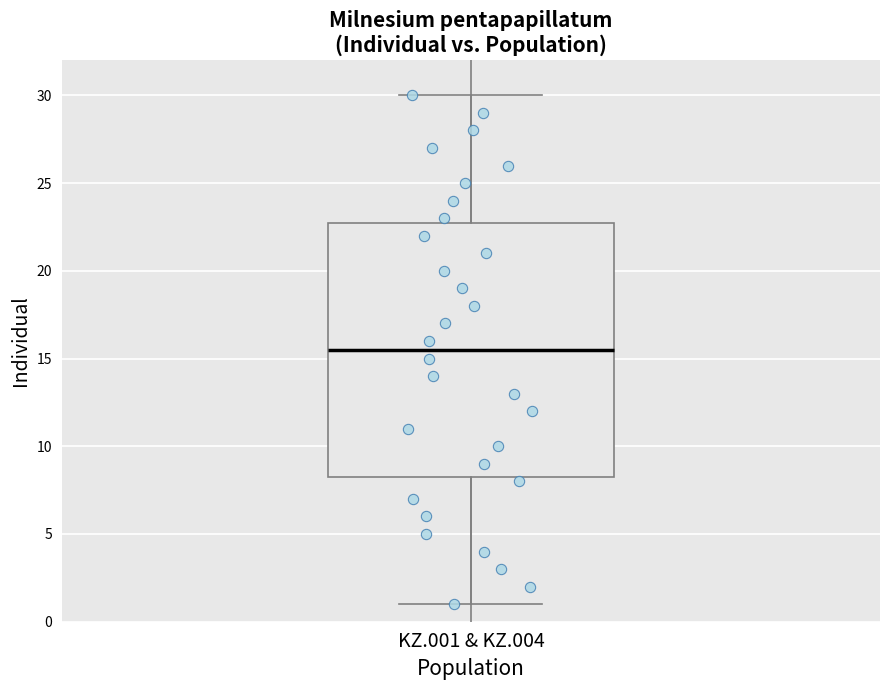

Where is the lower edge of the box for KZ.001 & KZ.004 on the y-axis? The values are not printed on the chart, so give them approximately, as read against the axis.

8.5